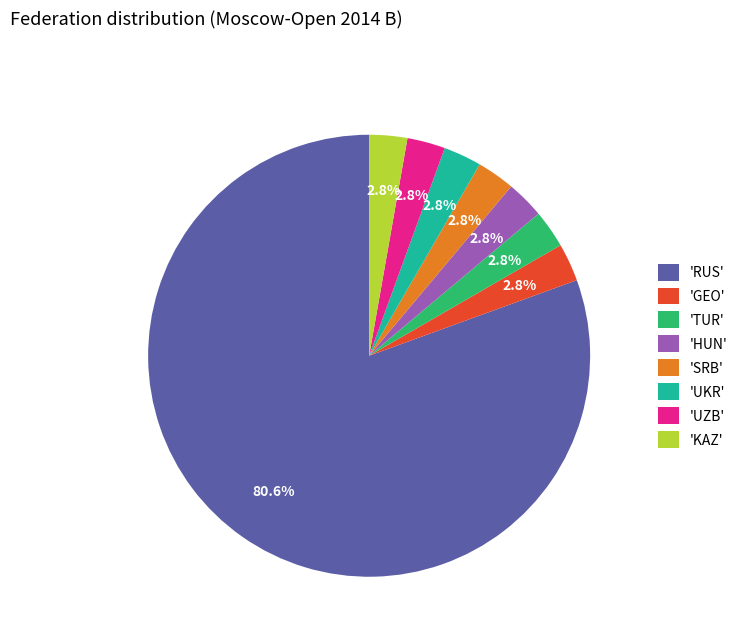

Is the sum of 'RUS' and 'KAZ' greater than half?

Yes